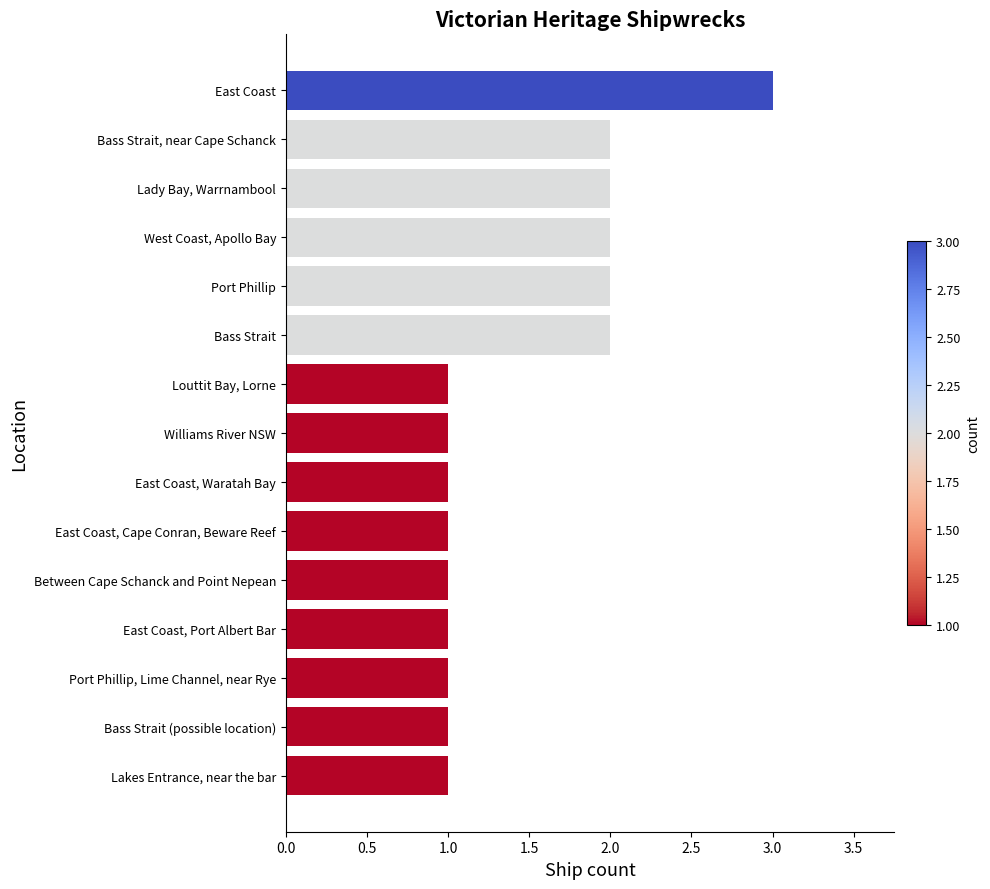

True or false: the data shows 1 at East Coast, Waratah Bay.

True